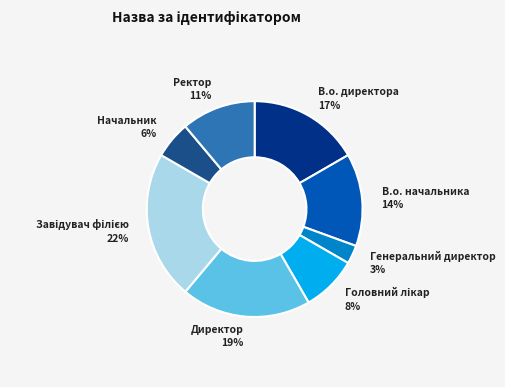

True or false: В.о. директора accounts for 30% of the total.

False